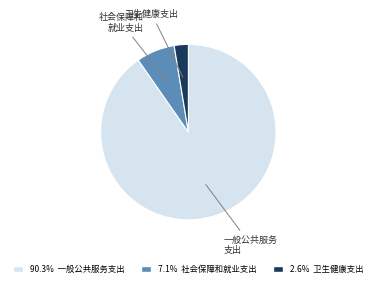

Do 一般公共服务 支出 and 卫生健康支出 together represent more than half of the pie?

Yes